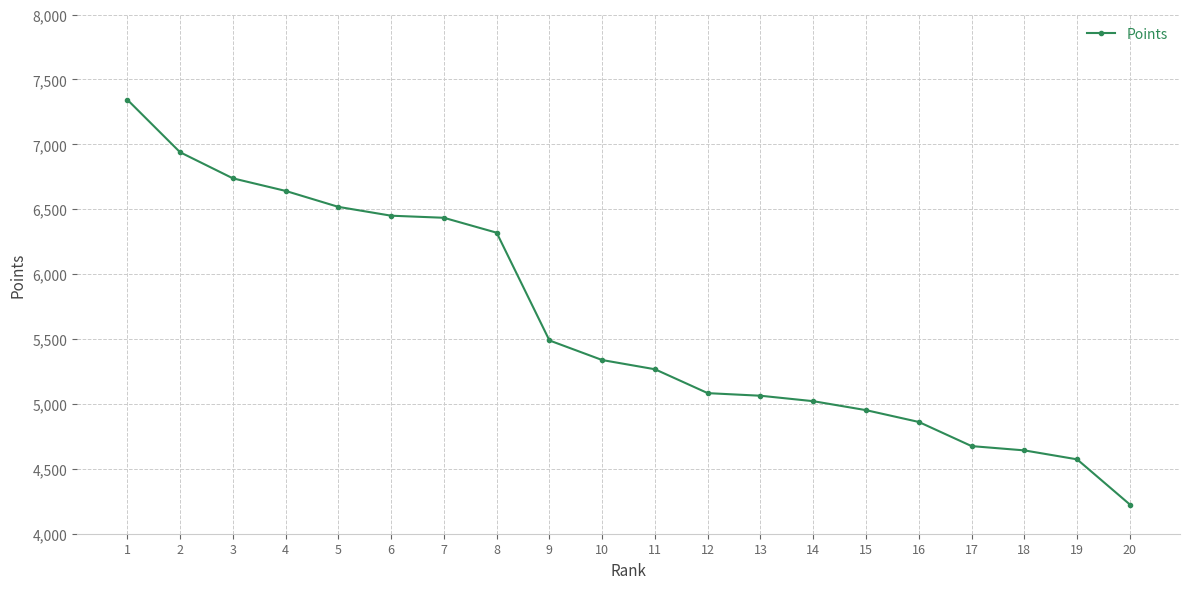

Which label corresponds to the smallest value in the chart?

20